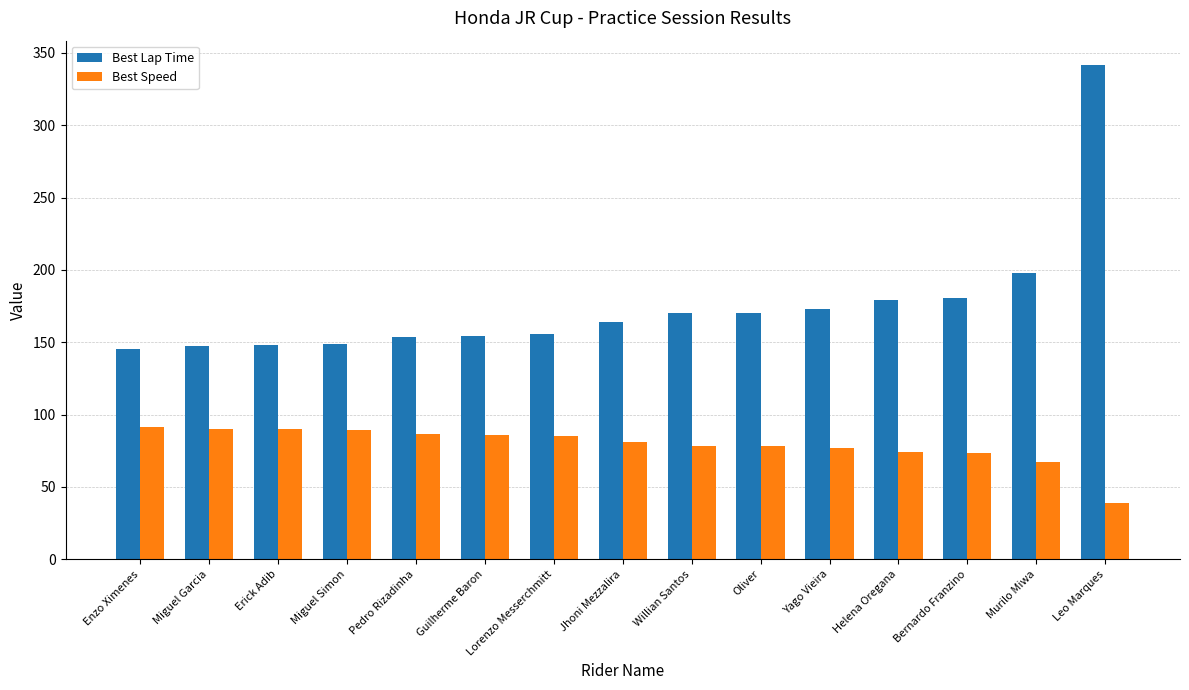

What is the difference between the highest and lowest values at Enzo Ximenes?

53.9